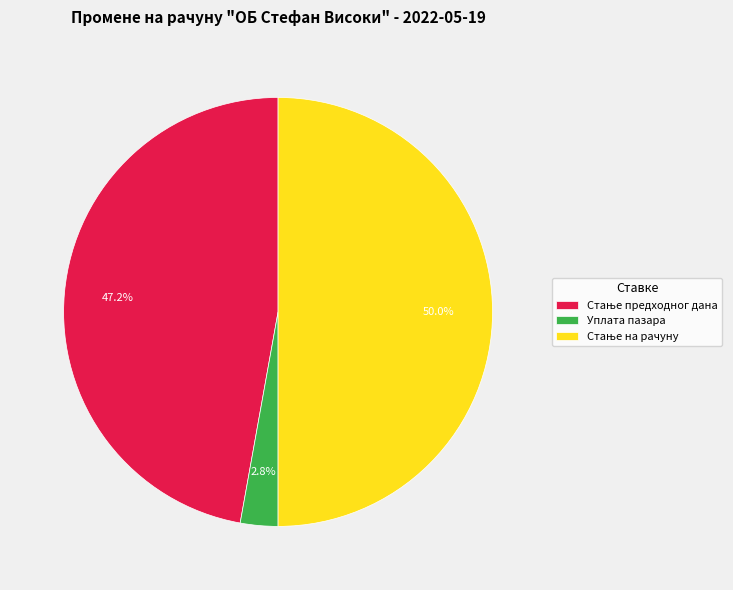

What portion of the pie excludes Уплата пазара?

97.2%